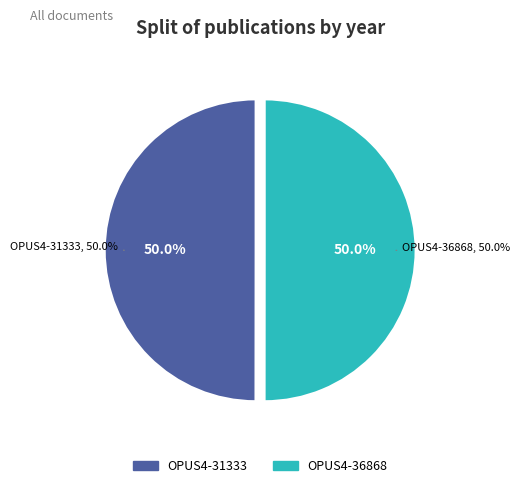

Approximately how many times larger is the value at OPUS4-36868 compared to OPUS4-31333?

1.0